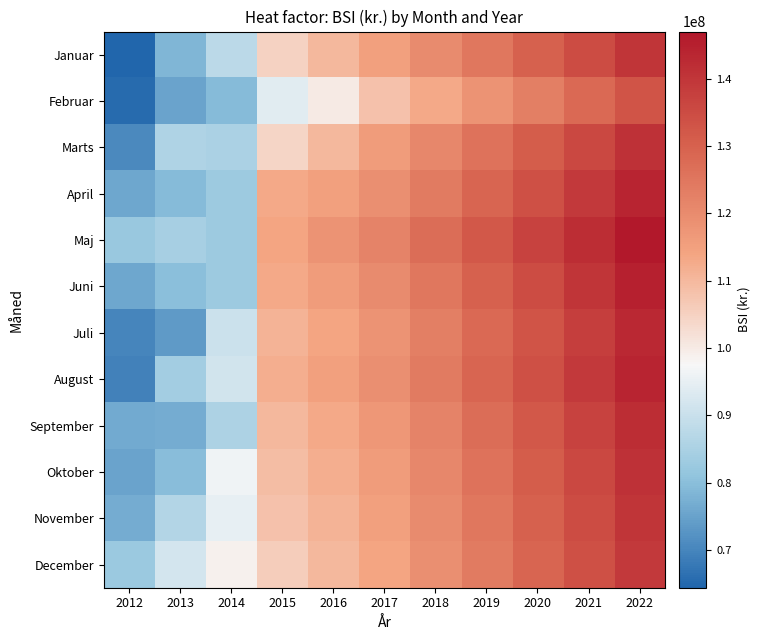

Reading right to left, transcribe all the data shown in this chart.

Januar: 2022=140000000.0	2021=135000000.0	2020=130000000.0	2019=125000000.0	2018=120000000.0	2017=115000000.0	2016=109890000.0	2015=105007791.3	2014=87913022.7	2013=78356473.7	2012=64385466.8
Februar: 2022=133000000.0	2021=128000000.0	2020=123000000.0	2019=118000000.0	2018=113000000.0	2017=108000000.0	2016=100000000.0	2015=93997670.4	2014=79328129.8	2013=75161318.8	2012=65504964.6
Marts: 2022=141000000.0	2021=136000000.0	2020=131000000.0	2019=126000000.0	2018=121000000.0	2017=116000000.0	2016=110000000.0	2015=104298138.4	2014=85074904.7	2013=85941262.9	2012=70587451.0
April: 2022=144000000.0	2021=139000000.0	2020=134000000.0	2019=129000000.0	2018=124000000.0	2017=119000000.0	2016=115000000.0	2015=112902692.3	2014=82800000.0	2013=79497427.0	2012=75950215.1
Maj: 2022=147000000.0	2021=142000000.0	2020=137000000.0	2019=132000000.0	2018=127000000.0	2017=122000000.0	2016=118000000.0	2015=114000000.0	2014=82800000.0	2013=84675120.5	2012=82423232.4
Juni: 2022=145000000.0	2021=140000000.0	2020=135000000.0	2019=130000000.0	2018=125000000.0	2017=120000000.0	2016=116000000.0	2015=113000000.0	2014=82800000.0	2013=80176123.0	2012=75998781.5
Juli: 2022=143000000.0	2021=138000000.0	2020=133000000.0	2019=128000000.0	2018=123000000.0	2017=118000000.0	2016=114000000.0	2015=111000000.0	2014=90421776.2	2013=73575005.8	2012=70162980.0
August: 2022=144000000.0	2021=139000000.0	2020=134000000.0	2019=129000000.0	2018=124000000.0	2017=119000000.0	2016=115000000.0	2015=112000000.0	2014=91380309.1	2013=83976047.4	2012=69345435.5
September: 2022=142000000.0	2021=137000000.0	2020=132000000.0	2019=127000000.0	2018=122000000.0	2017=117000000.0	2016=113000000.0	2015=110000000.0	2014=85516382.8	2013=76679509.9	2012=76574672.7
Oktober: 2022=141000000.0	2021=136000000.0	2020=131000000.0	2019=126000000.0	2018=121000000.0	2017=116000000.0	2016=112000000.0	2015=109000000.0	2014=96050312.5	2013=79809076.8	2012=75146797.9
November: 2022=140000000.0	2021=135000000.0	2020=130000000.0	2019=125000000.0	2018=120000000.0	2017=115000000.0	2016=111000000.0	2015=108000000.0	2014=94824459.0	2013=86511573.9	2012=76735408.0
December: 2022=139000000.0	2021=134000000.0	2020=129000000.0	2019=124000000.0	2018=119000000.0	2017=114000000.0	2016=110000000.0	2015=106000000.0	2014=98871073.4	2013=91582966.8	2012=82538540.4